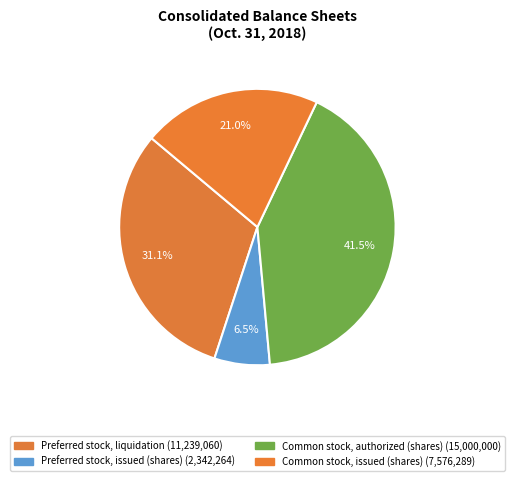

How many slices are in this pie chart?

4